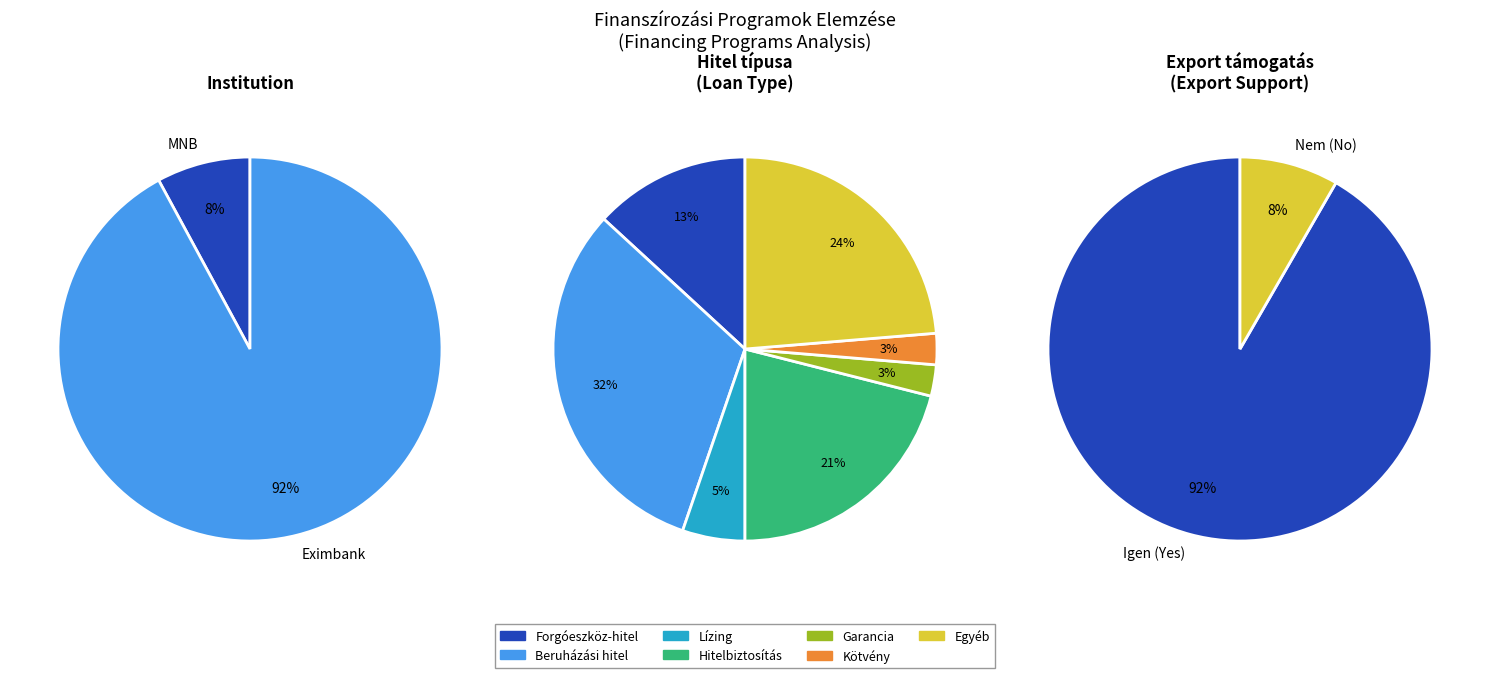

What is the majority slice?

Eximbank